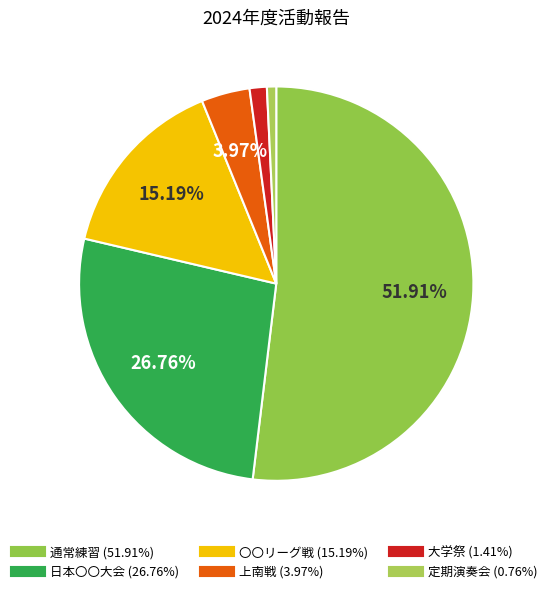

To the nearest percent, what is the combined percentage of 定期演奏会 and 通常練習?

53%